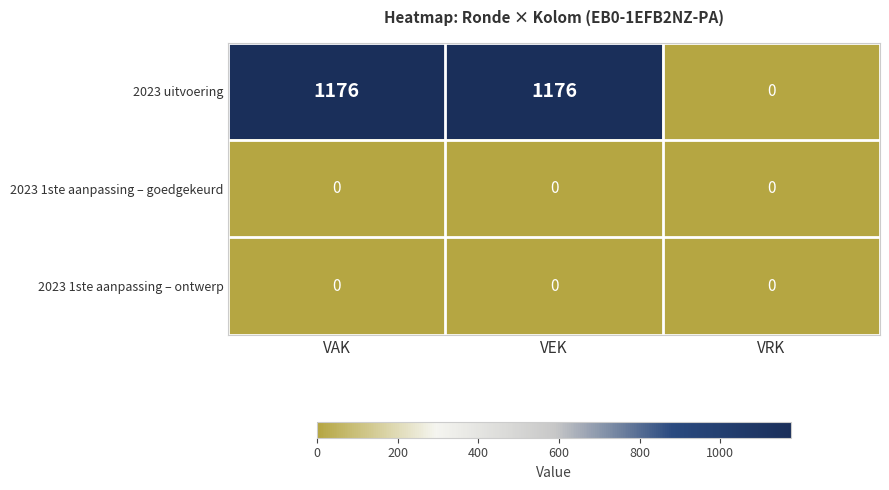

What is the approximate value of 2023 uitvoering at VAK, to the nearest 10?

1180